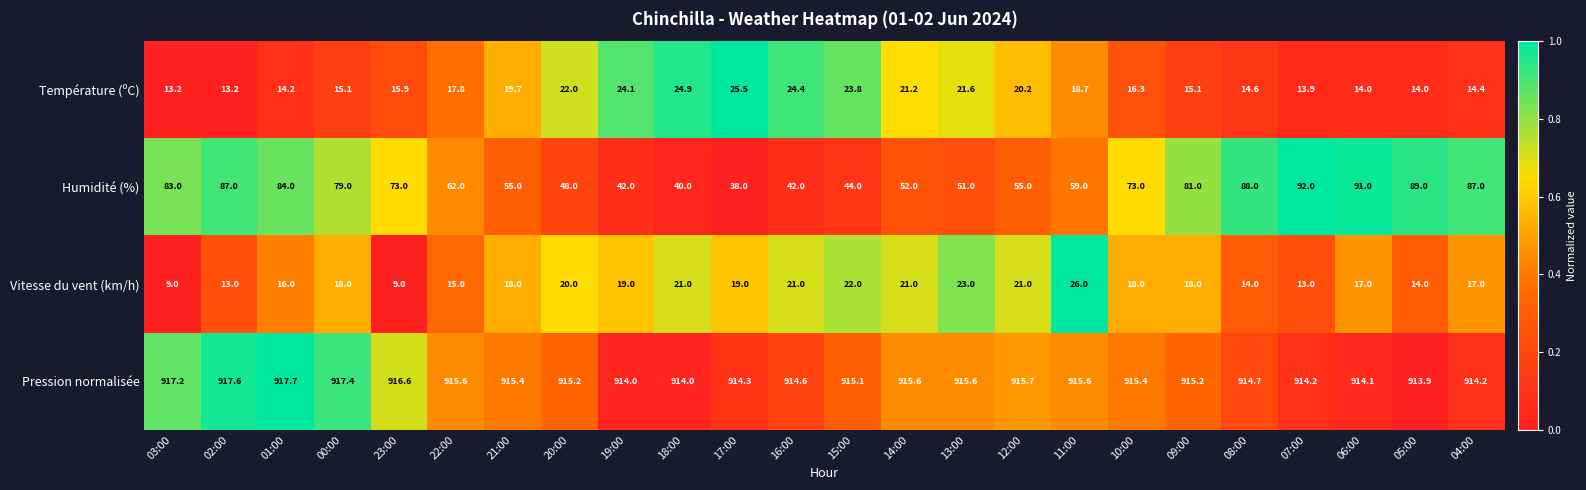

Which series has the widest spread of values?

Humidité (%)